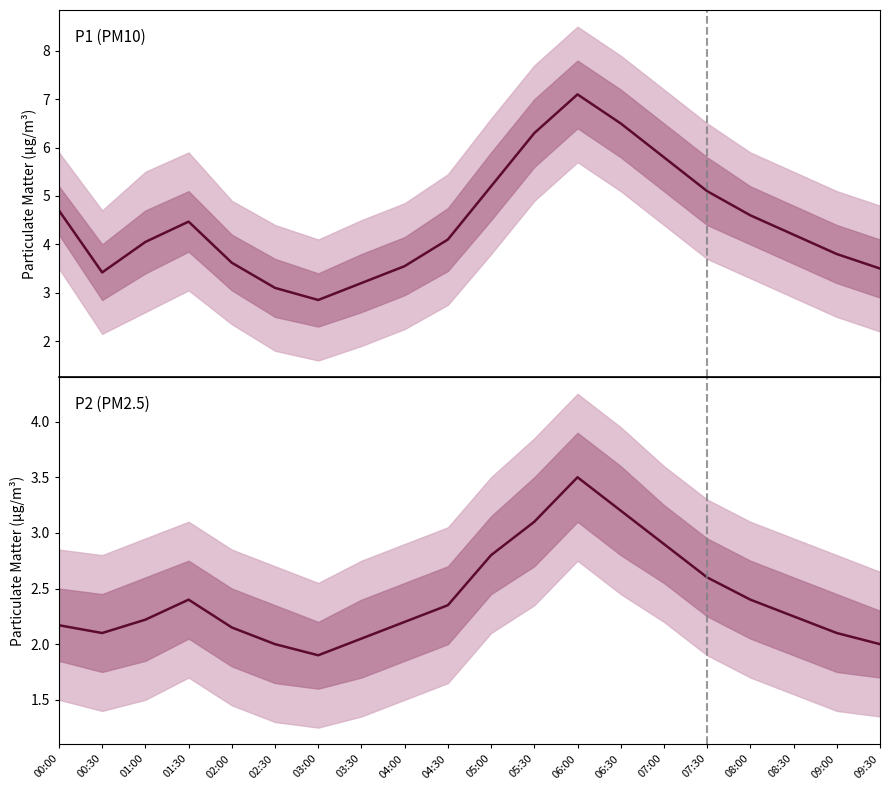

What are all the series names shown in the legend?

P1, P2